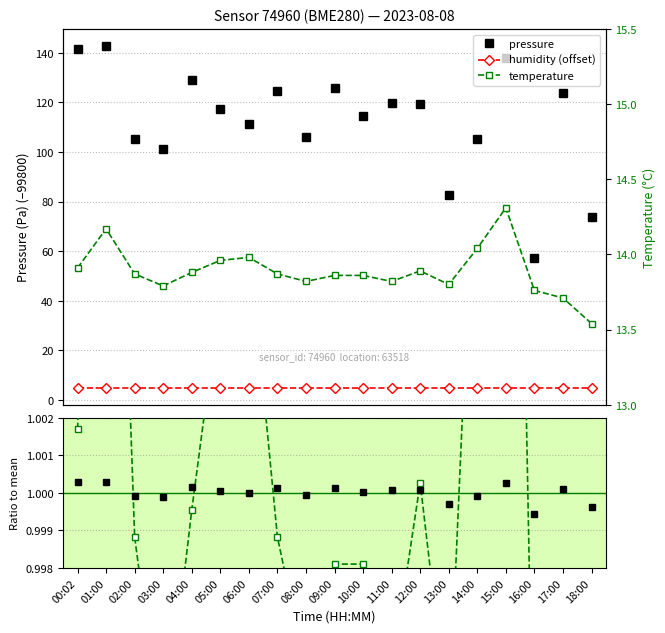

What is the difference between the second highest and minimum values in the pressure series?

84.0